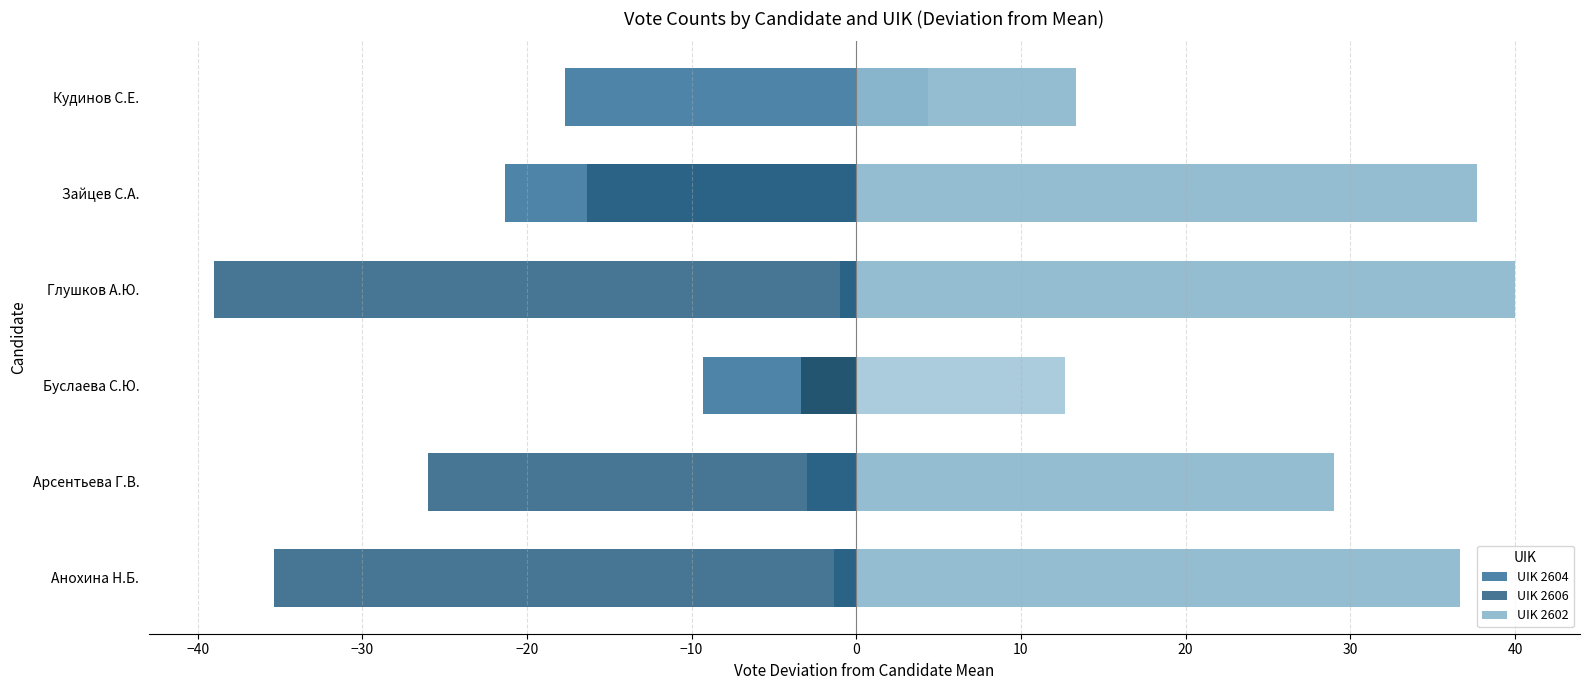

What is the difference between the maximum and second lowest values in the UIK 2604 series?

16.7